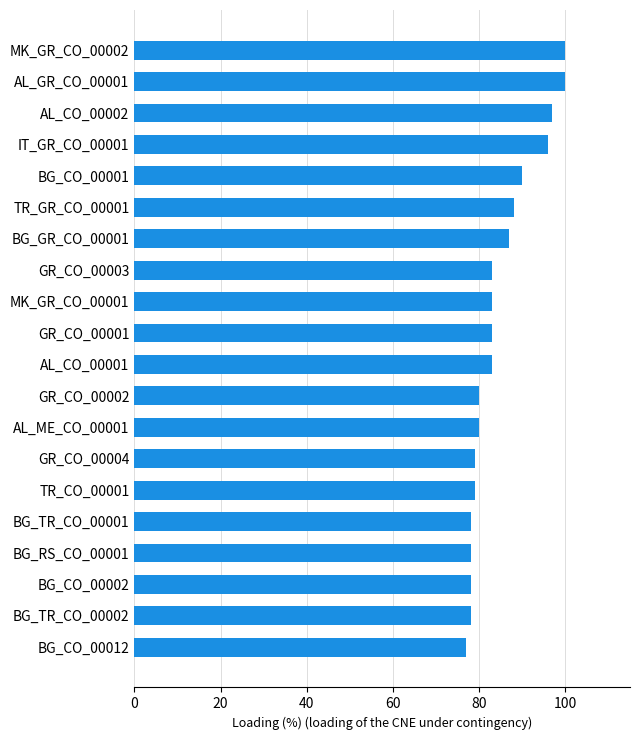

What is the average value?

85